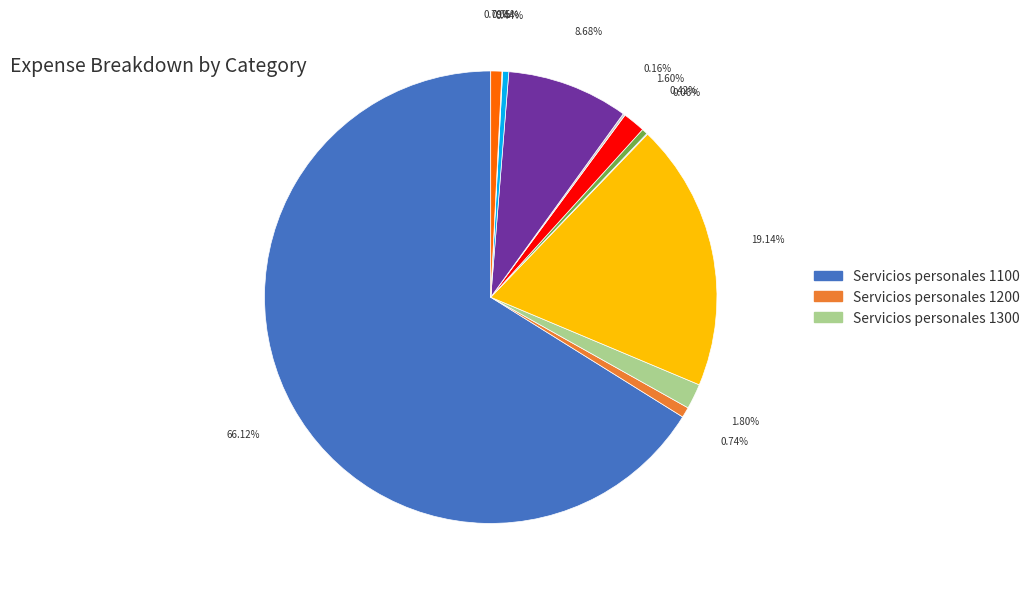

Is there a majority slice in this chart?

Yes